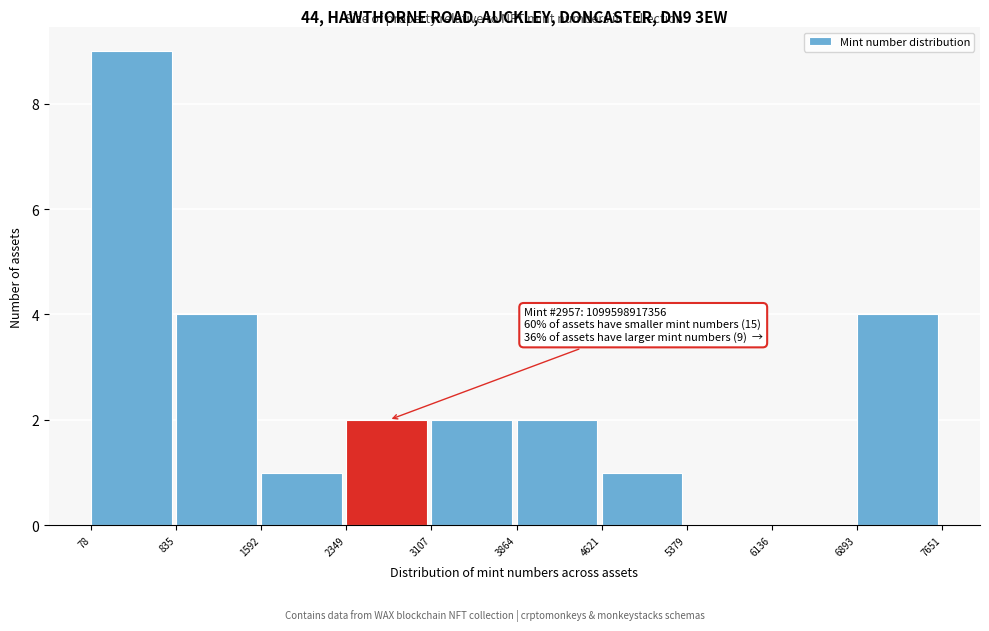

Which range on the x-axis has the tallest bar?

78 to 835